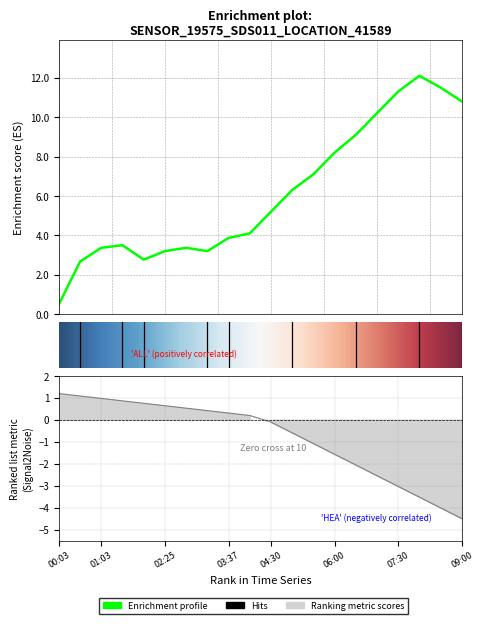

What is the label of the 13th point from the left?

05:30